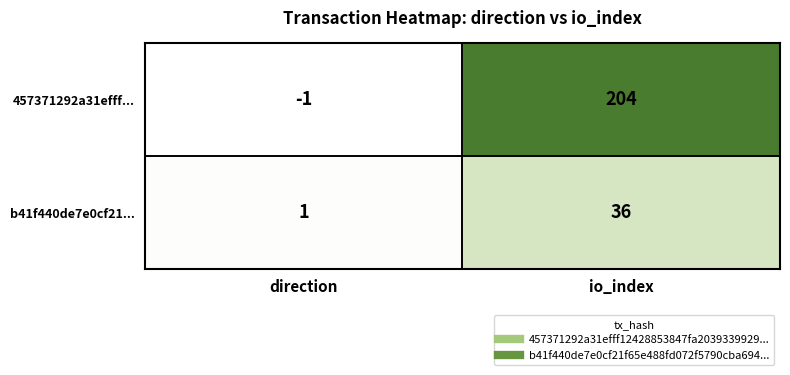

What is the difference between the maximum and minimum values in the b41f440de7e0cf21... series?

35